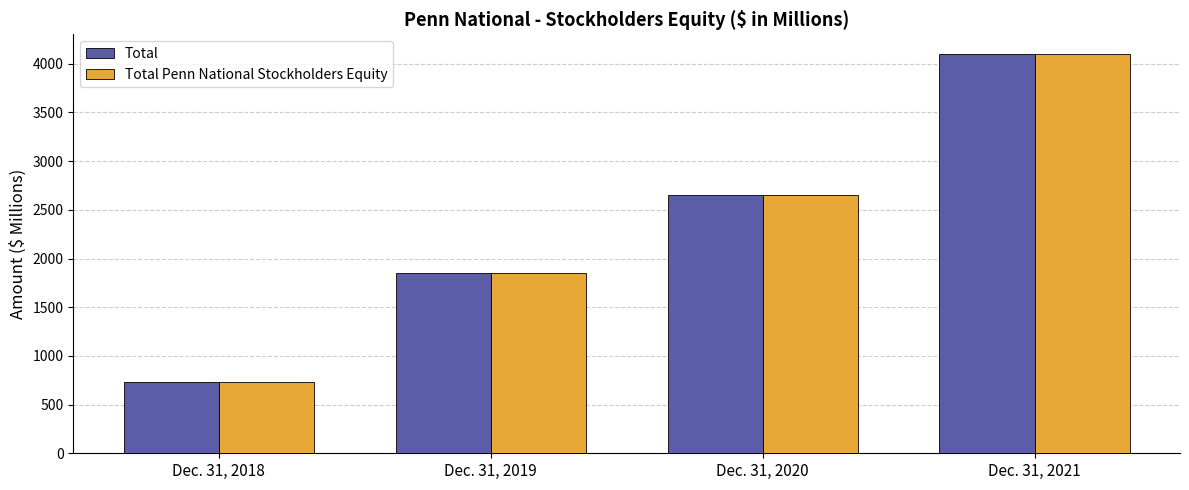

What is the total value across all series at Dec. 31, 2018?

1462.4